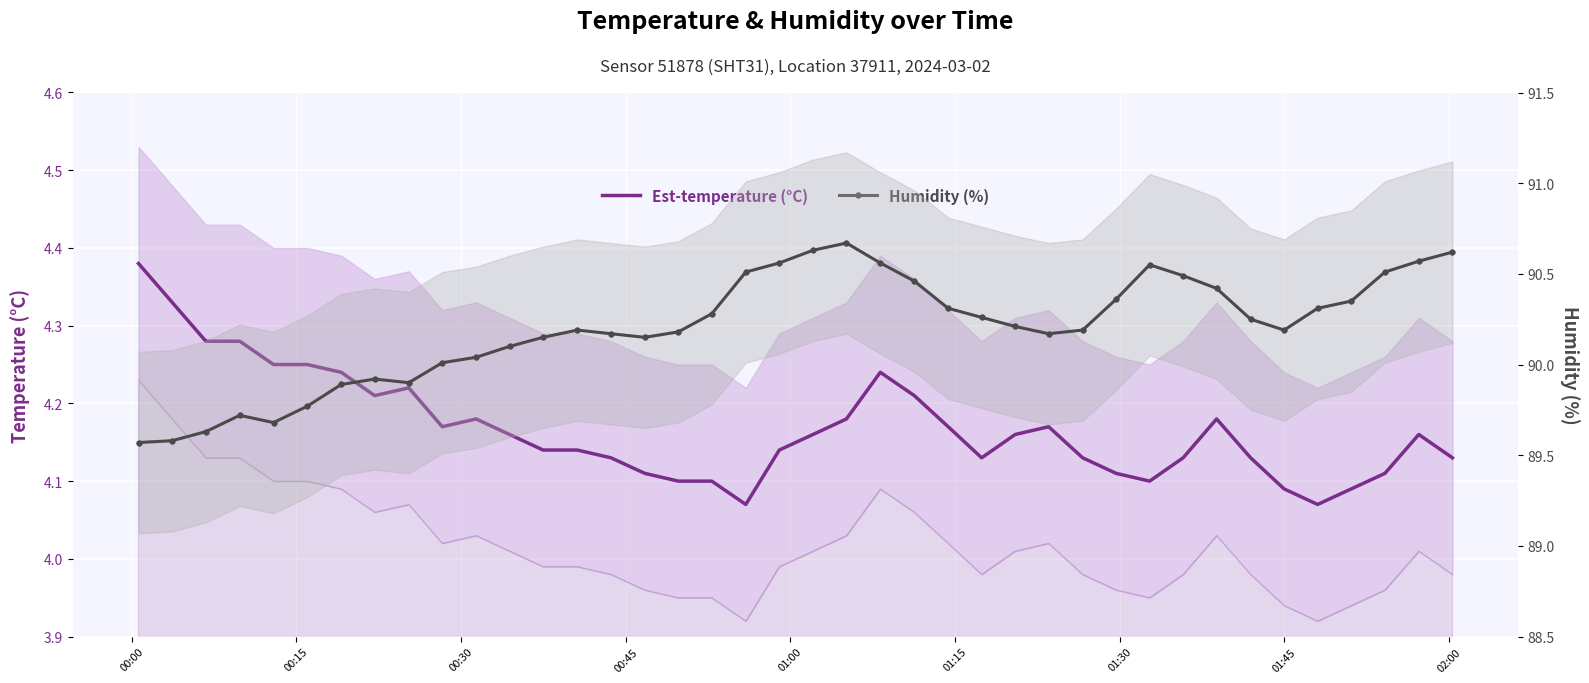

True or false: temperature and humidity intersect in this chart.

False